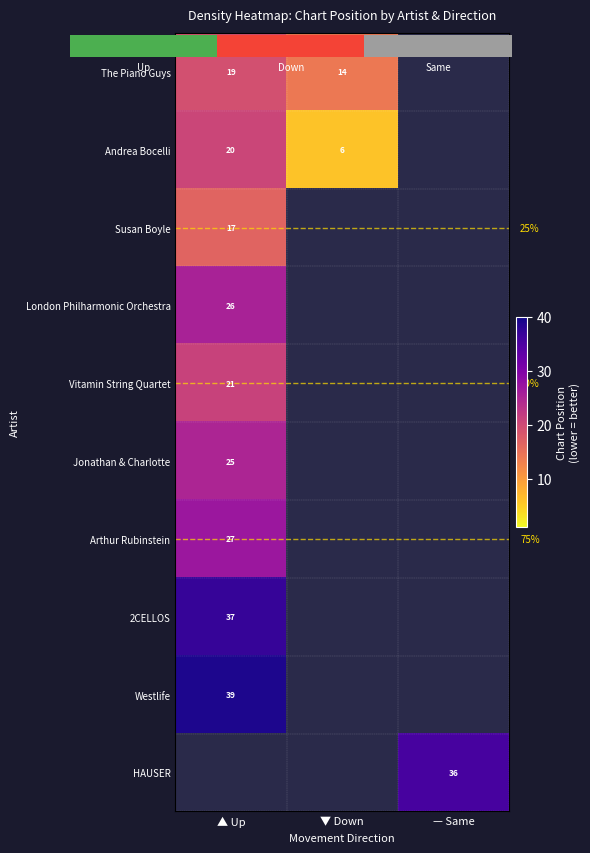

How many values in Susan Boyle are above zero?

1